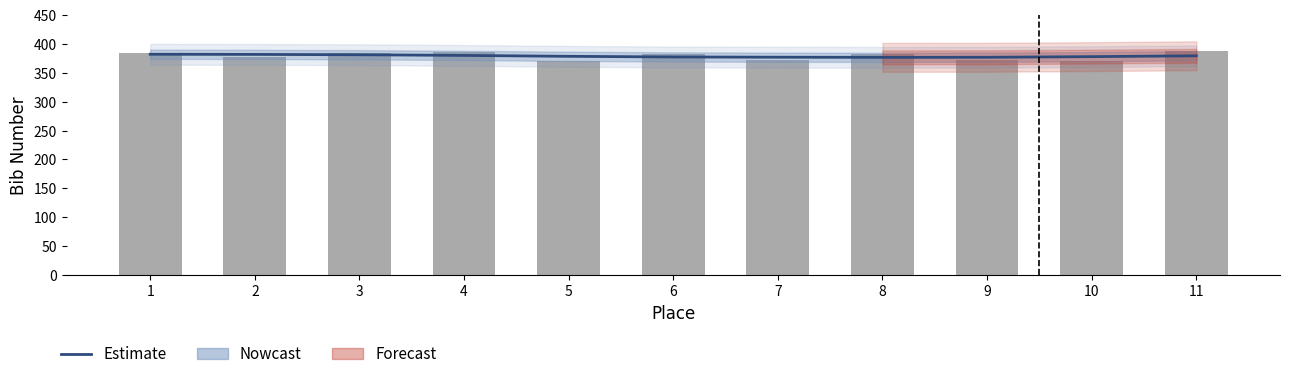

At which category does the chart reach its minimum across all series?

5